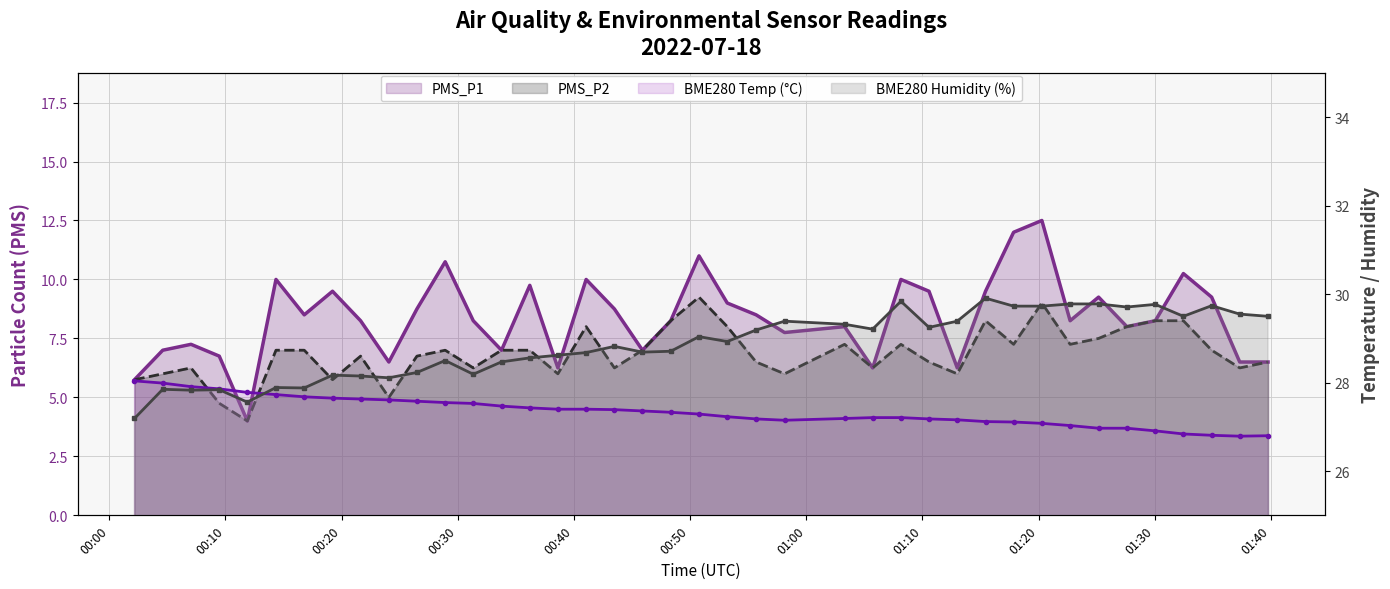

How many series are shown in this chart?

4